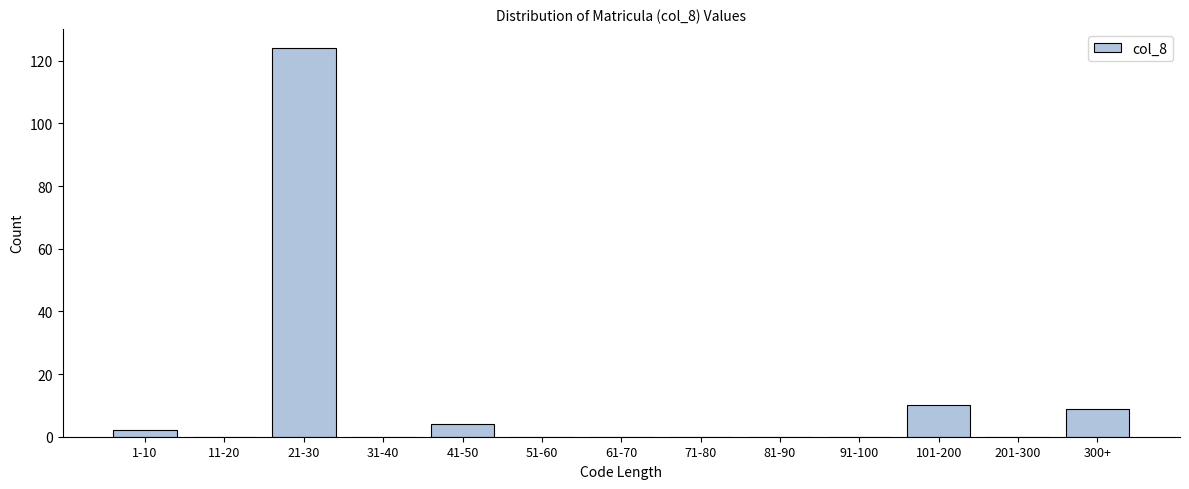

Reading left to right, transcribe all the data shown in this chart.

1-10=2	11-20=0	21-30=124	31-40=0	41-50=4	51-60=0	61-70=0	71-80=0	81-90=0	91-100=0	101-200=10	201-300=0	300+=9